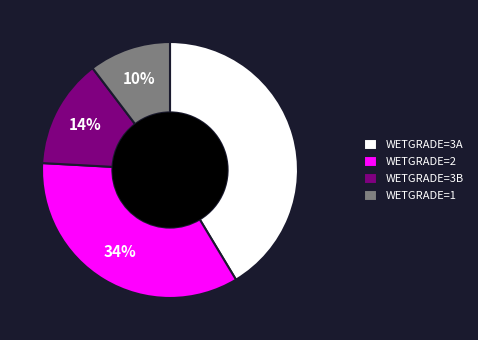

Does WETGRADE=2 account for over 50% of the chart?

No